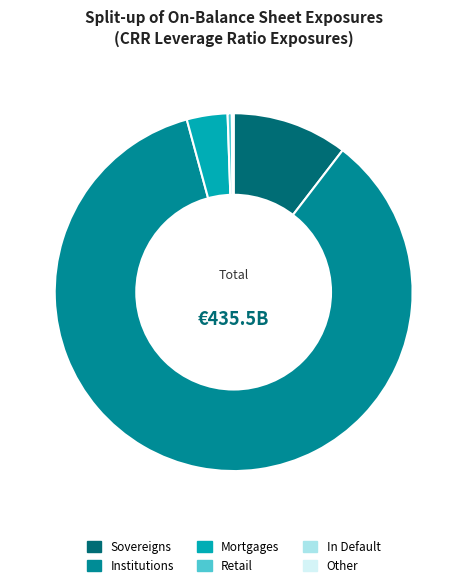

The Retail slice represents 9% of the pie. True or false?

False